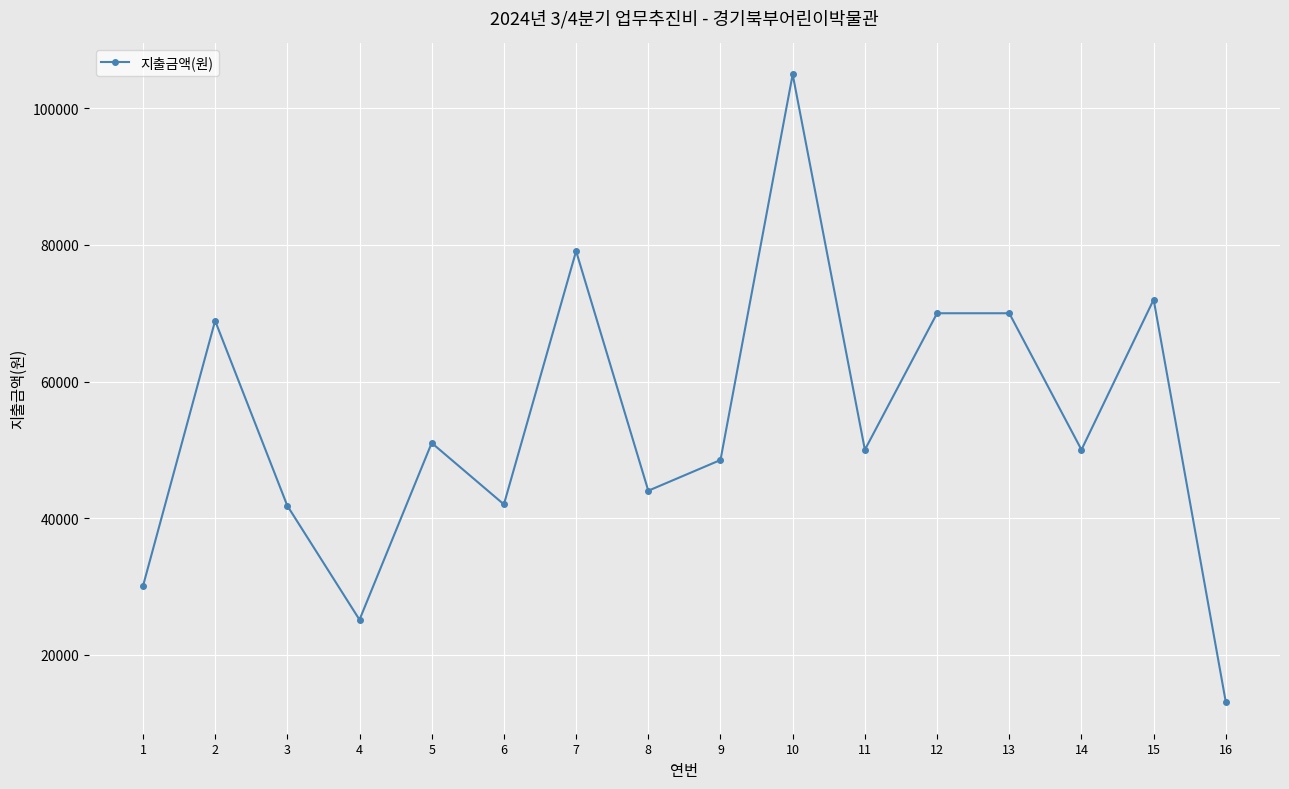

What is the minimum value shown in the chart?

13000